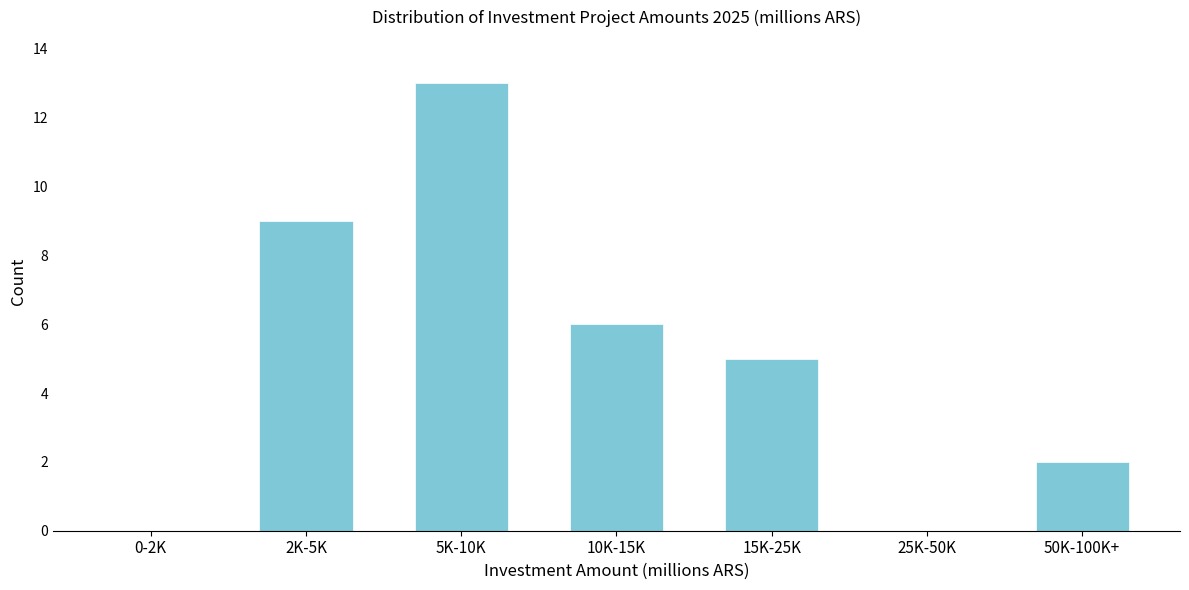

Reading left to right, extract all data points from this chart.

0-2K=0	2K-5K=9	5K-10K=13	10K-15K=6	15K-25K=5	25K-50K=0	50K-100K+=2